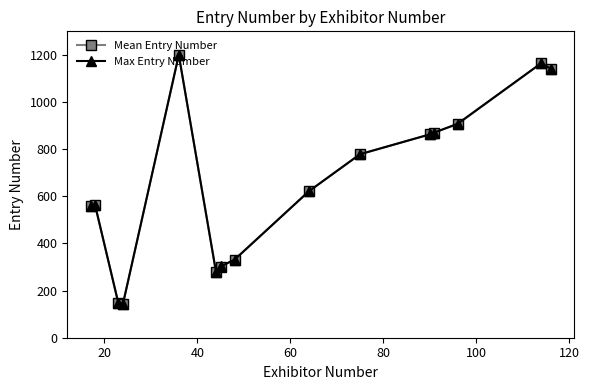

At how many categories does at least one series exceed 968?

3